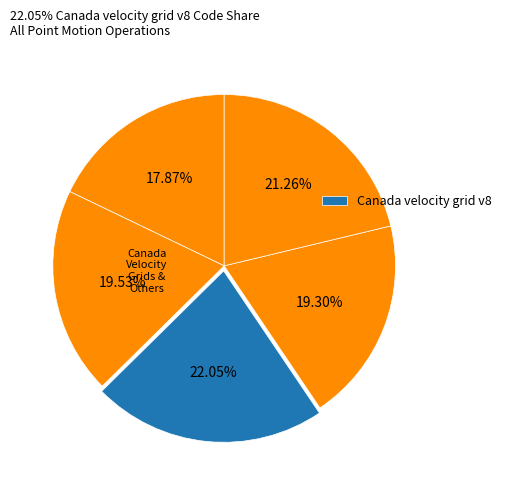

To the nearest percent, what is the average slice percentage?

20%